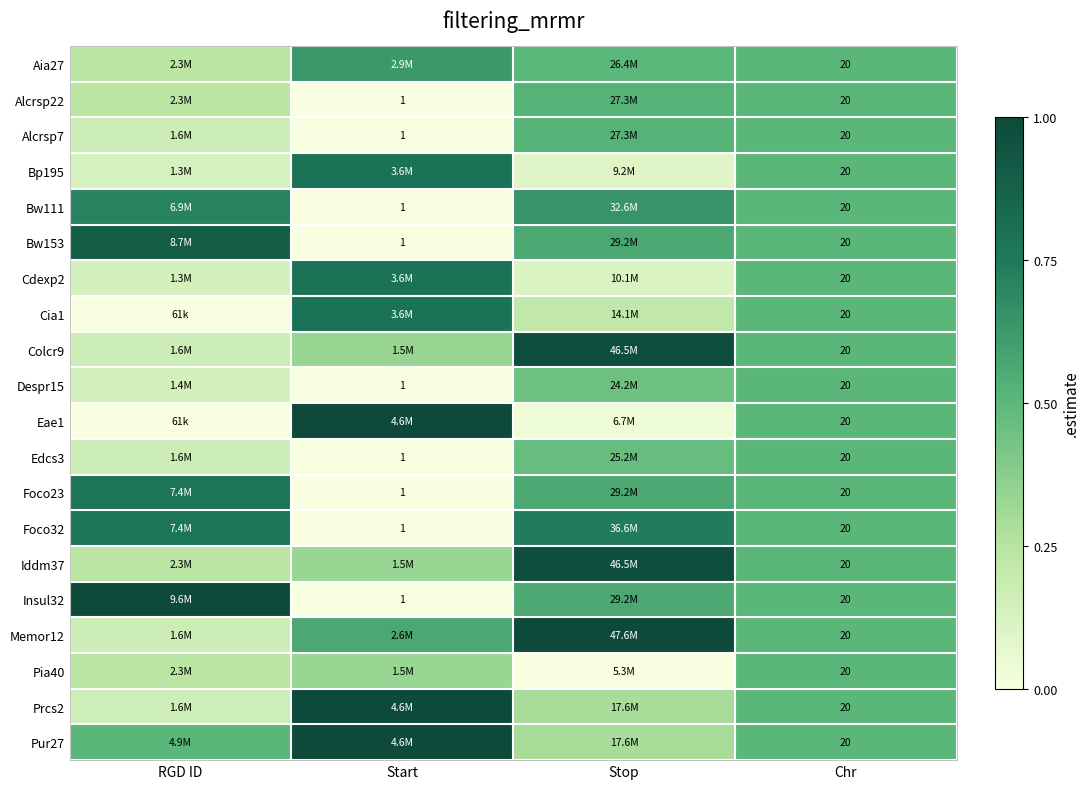

What is the total value across all series at Chr?

400.0